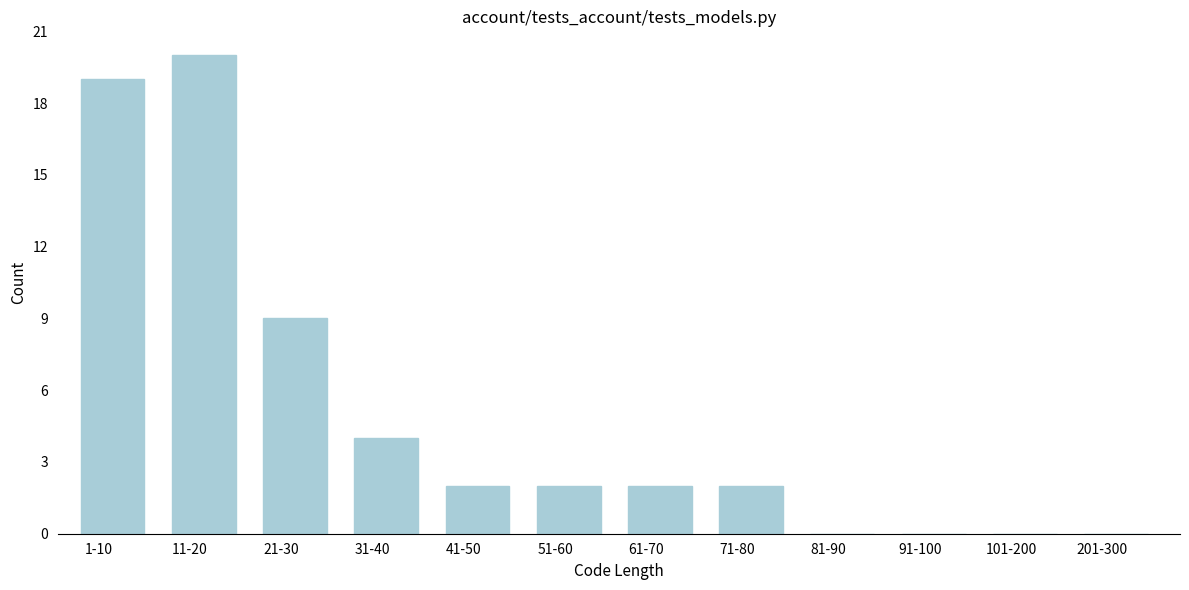

Reading left to right, list all the values displayed in this chart.

1-10=19	11-20=20	21-30=9	31-40=4	41-50=2	51-60=2	61-70=2	71-80=2	81-90=0	91-100=0	101-200=0	201-300=0